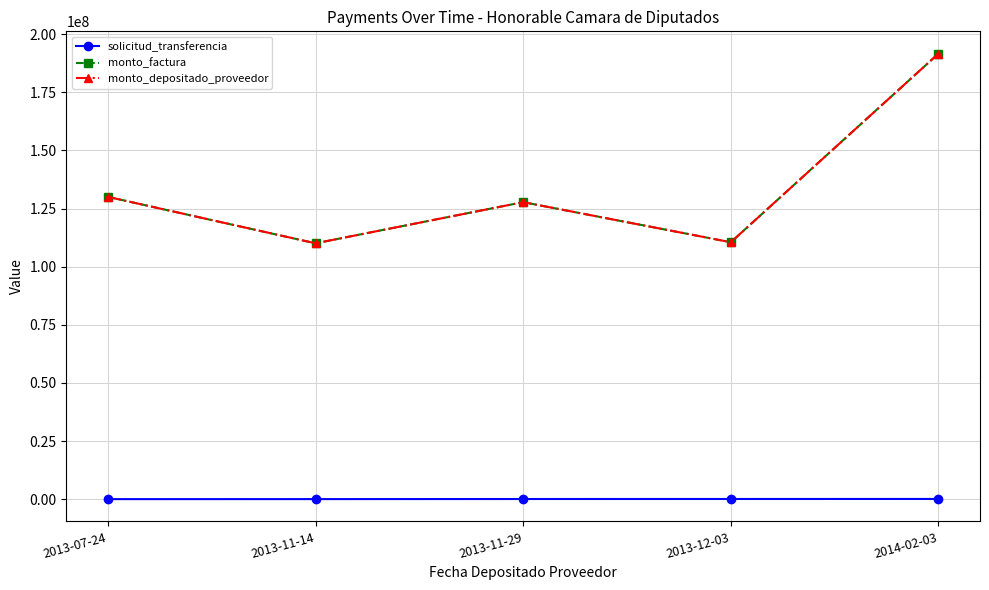

Which category has the highest value across all series?

2014-02-03